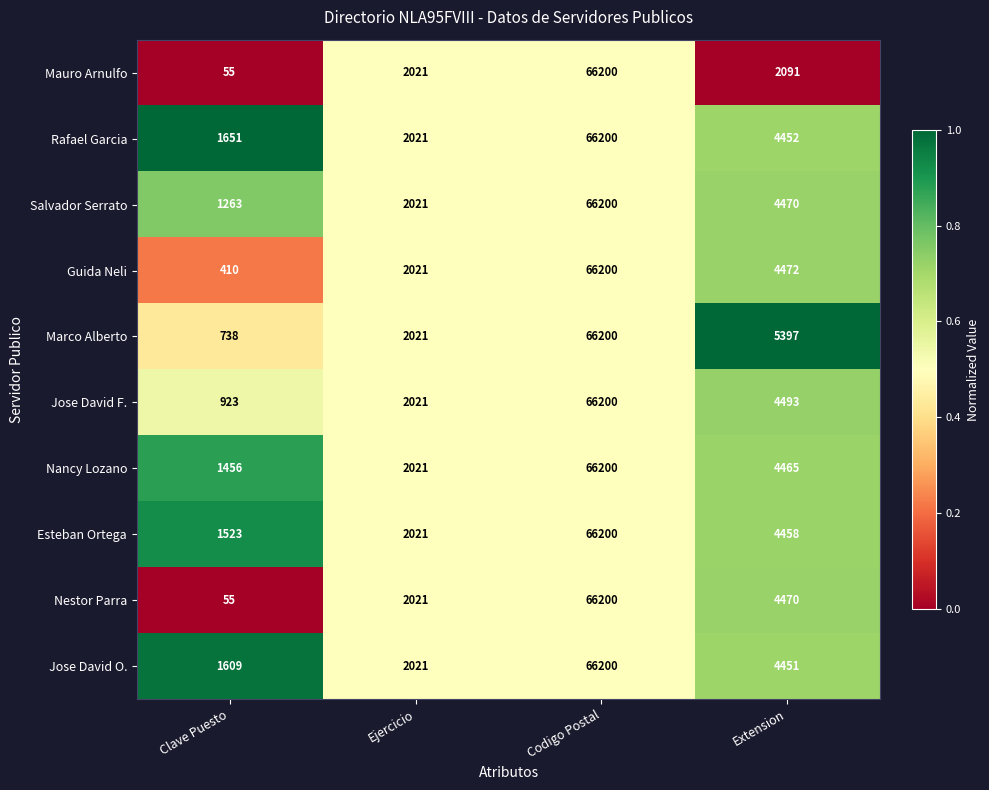

What is the spread (max minus min) of values at Clave Puesto?

1596